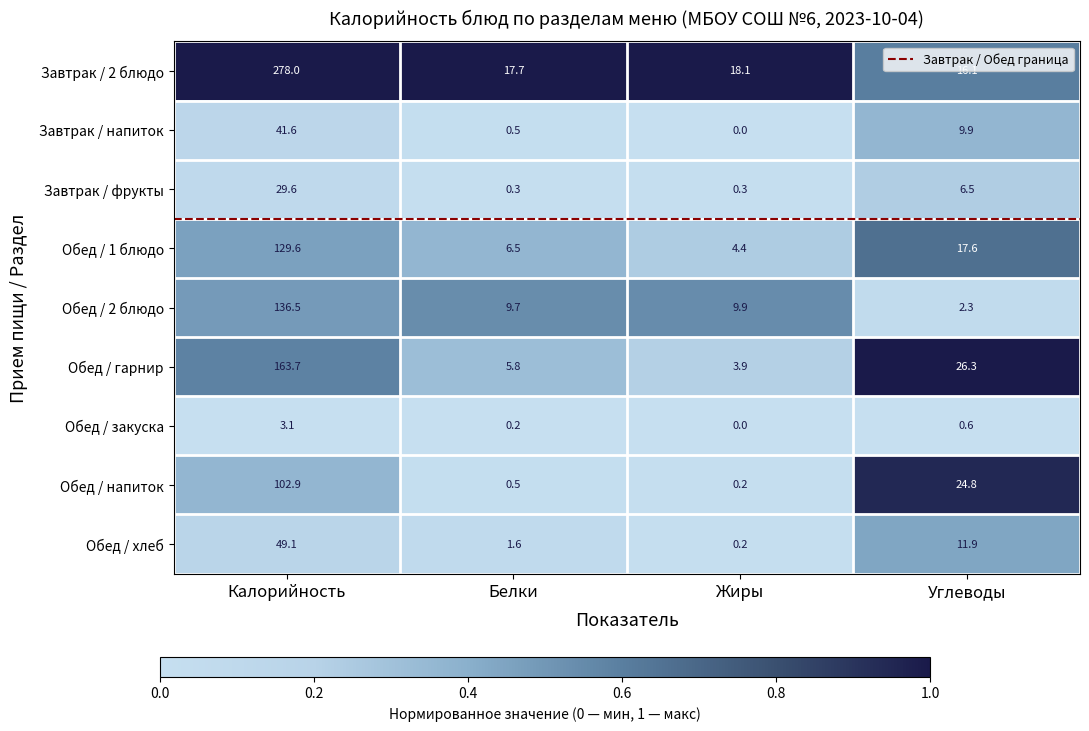

How many distinct data groups are displayed?

9